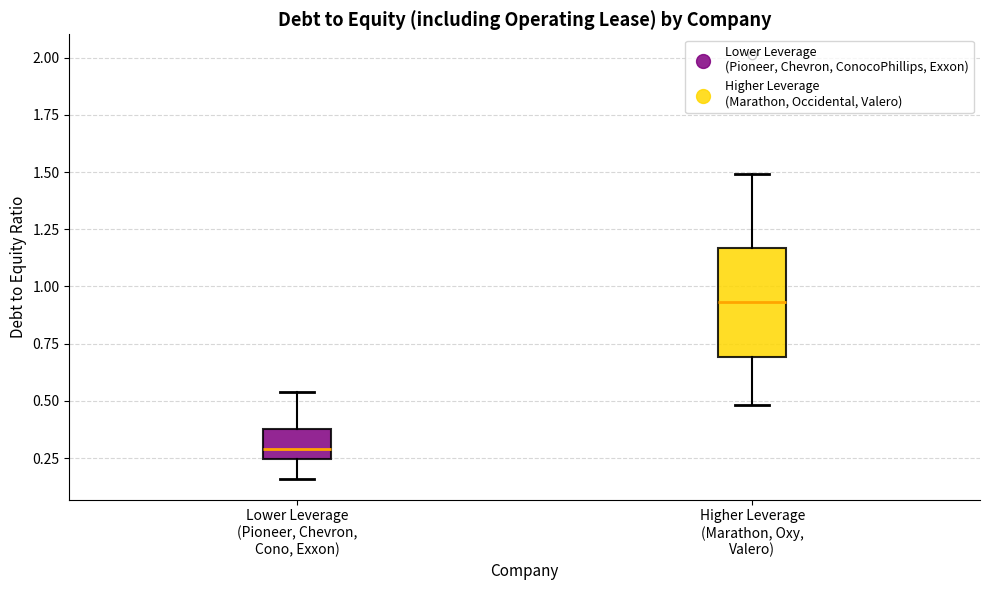

Reading left to right, transcribe this box plot: for each box, give where its median line is, the range the box spans, and where its two whiskers end, as read against the y-axis. The values are not printed on the chart, so give them approximately, as read against the axis.

Lower Leverage (Pioneer, Chevron, Cono, Exxon): median 0.30, box 0.25 to 0.40, whiskers 0.15 to 0.55
Higher Leverage (Marathon, Oxy, Valero): median 0.95, box 0.70 to 1.15, whiskers 0.50 to 1.50